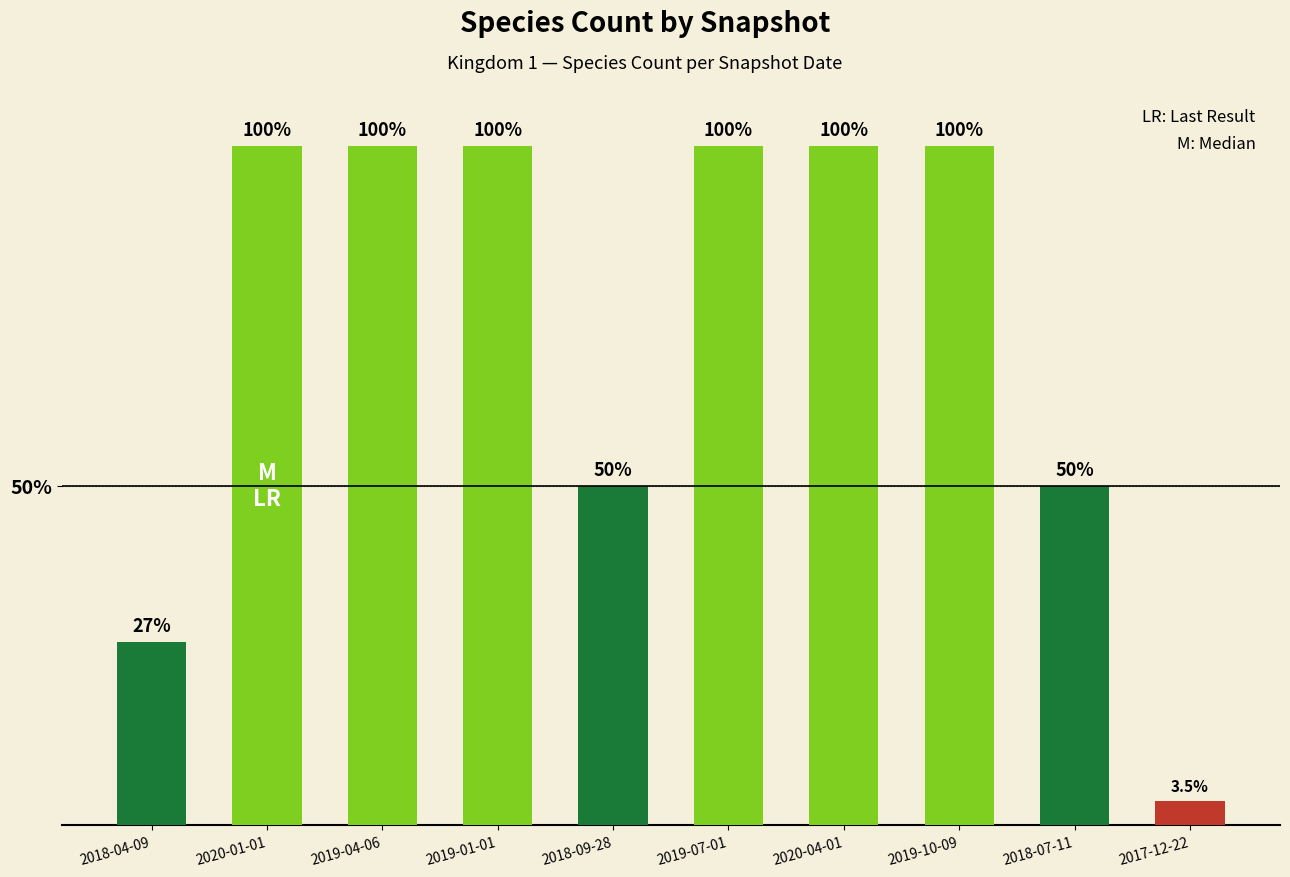

Reading left to right, what are all the values shown in this chart?

2018-04-09=27.0	2020-01-01=100.0	2019-04-06=100.0	2019-01-01=100.0	2018-09-28=50.0	2019-07-01=100.0	2020-04-01=100.0	2019-10-09=100.0	2018-07-11=50.0	2017-12-22=3.5